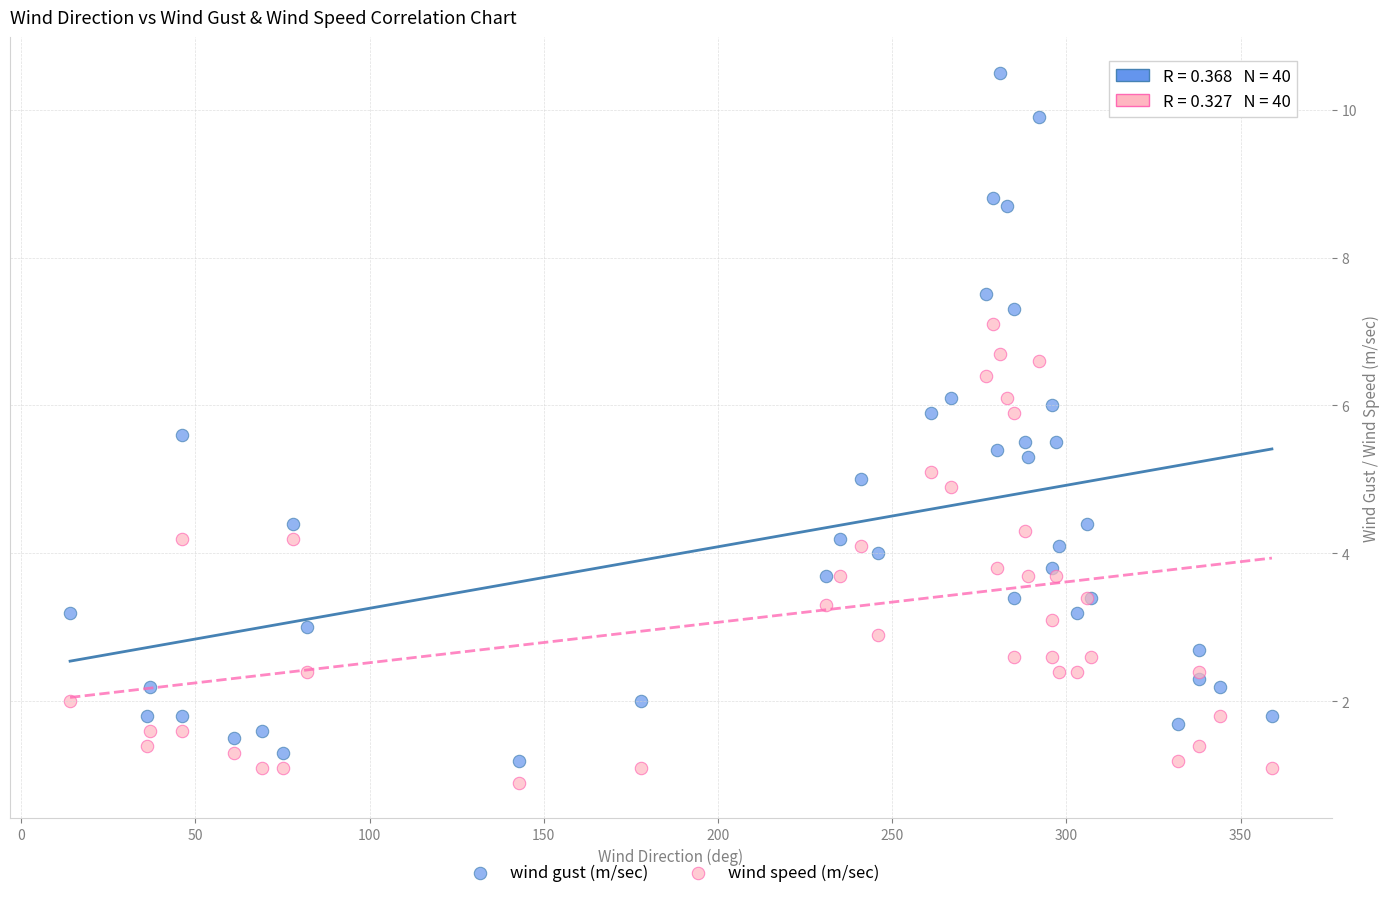

Which series has the largest Y range (max minus min)?

wind gust (m/sec)